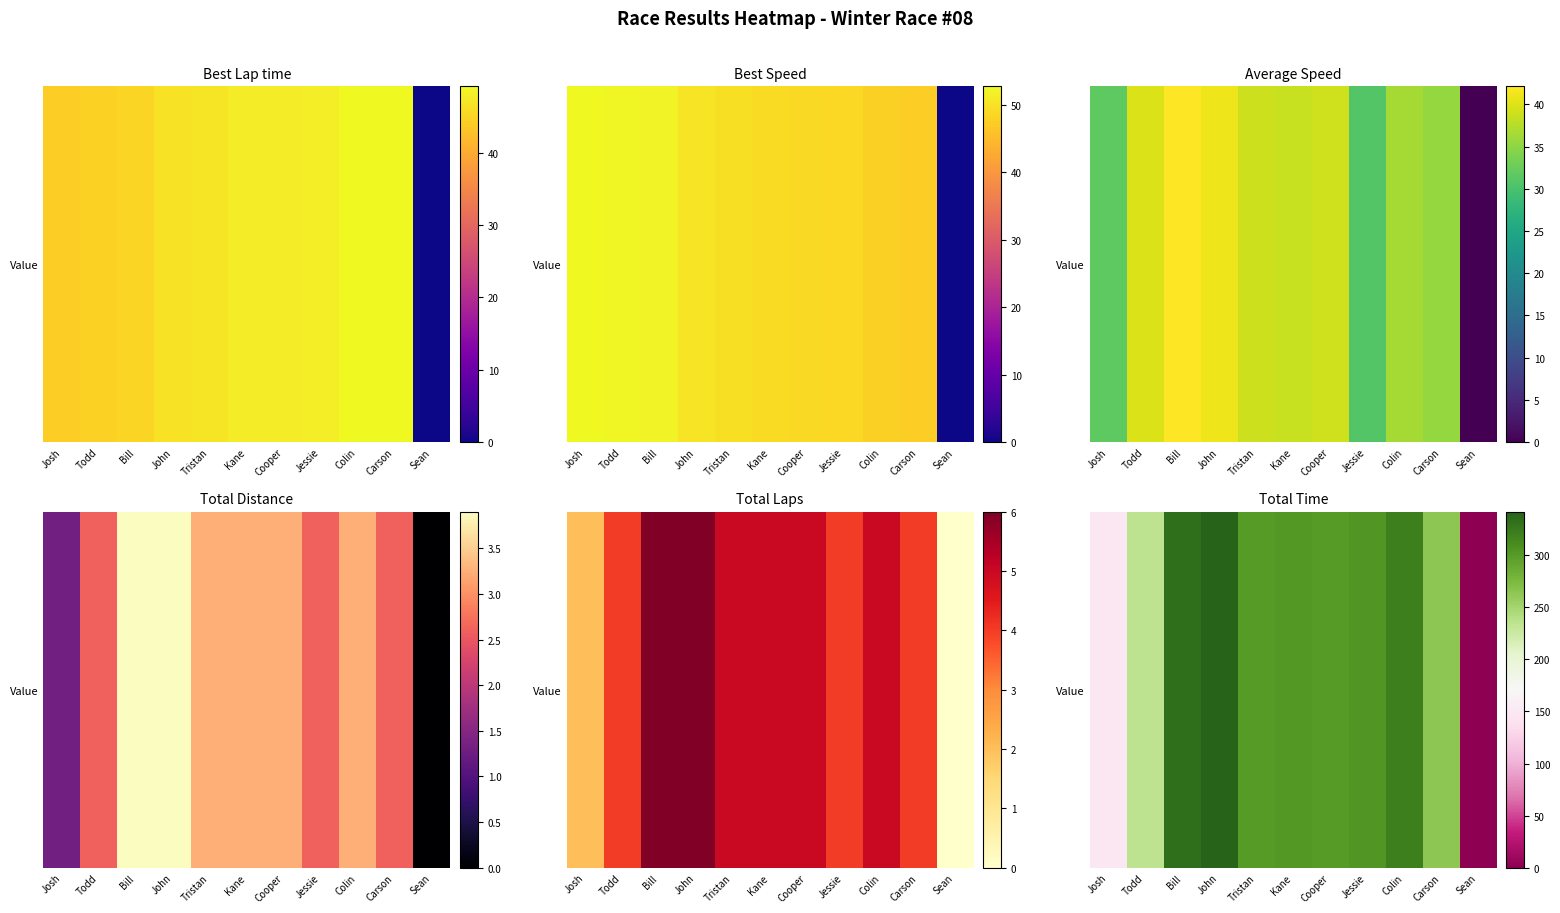

Count the number of data series in this chart.

1